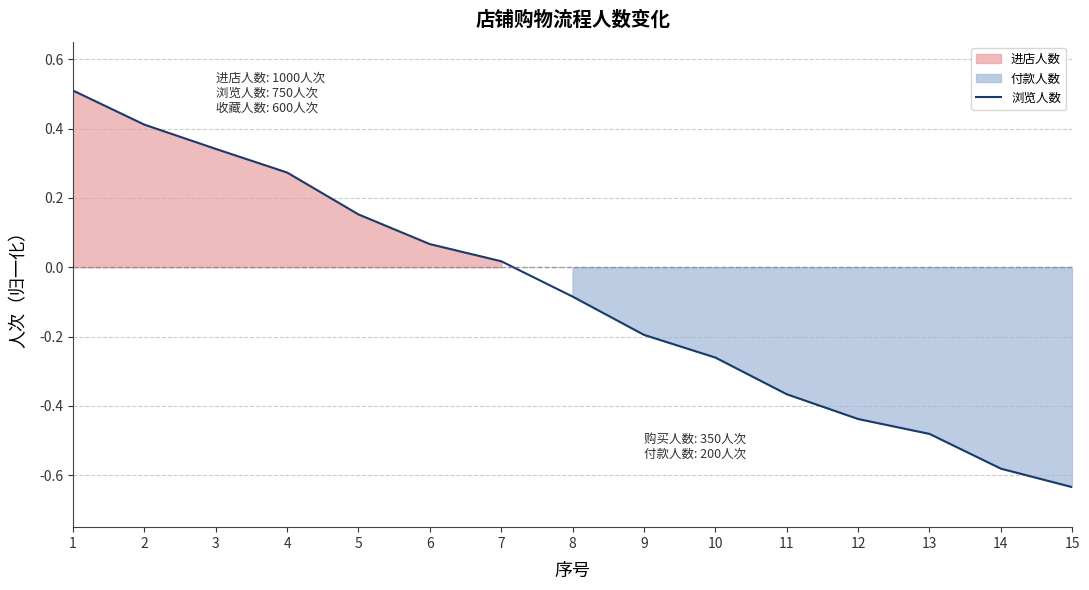

Which has a higher value, 11 or 8?

8